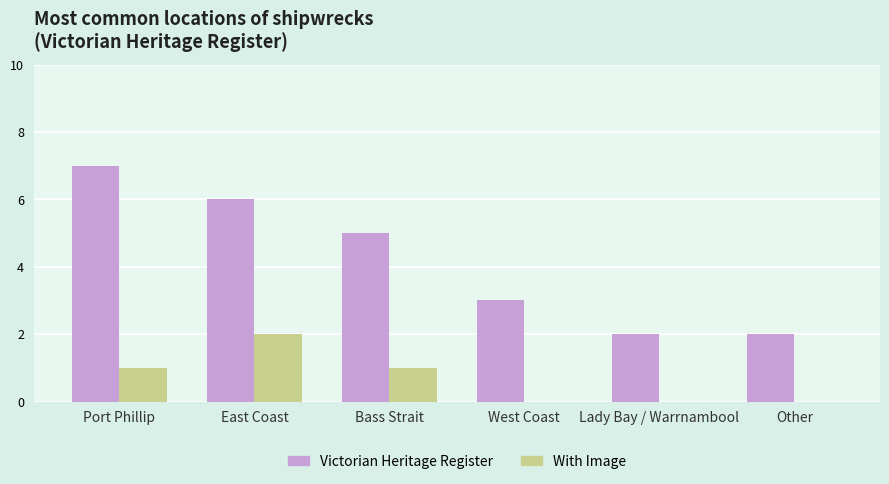

How many groups of bars are there?

6